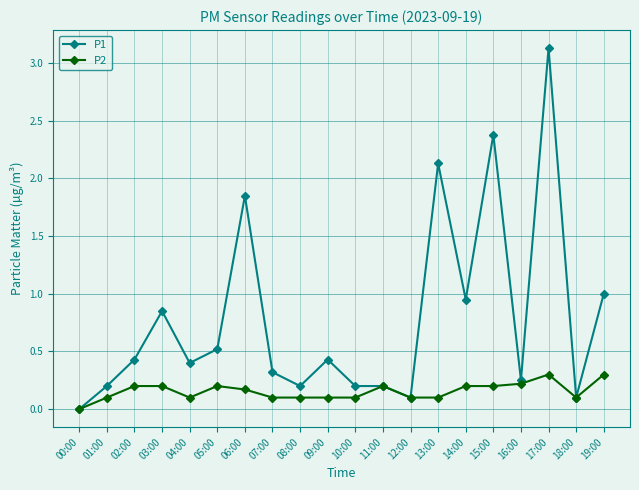

Which series has the widest spread of values?

P1